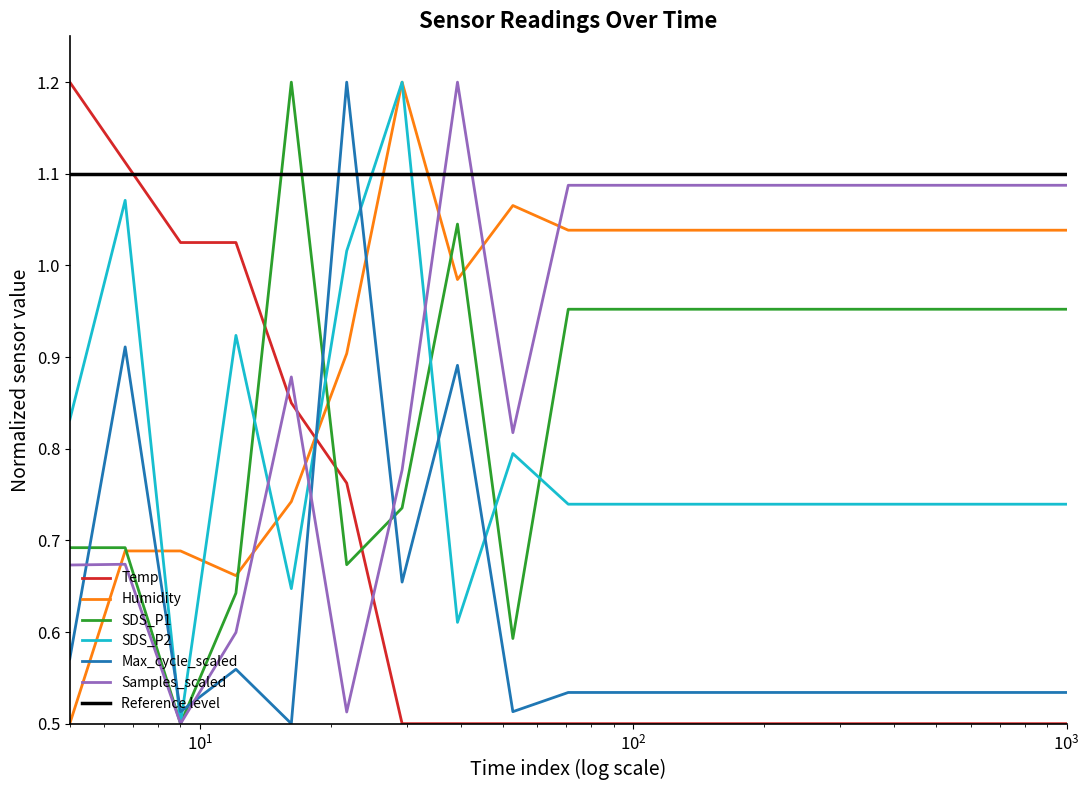

What is the maximum value for Samples_scaled?

1.2